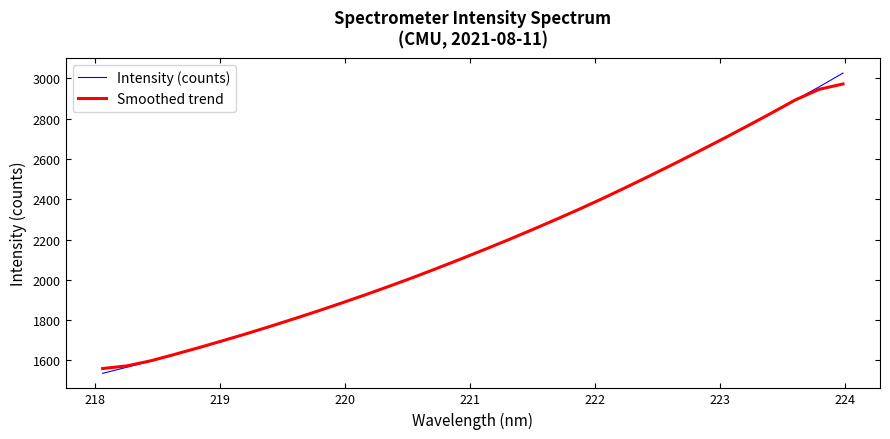

What is the maximum value shown in the chart?

3026.0